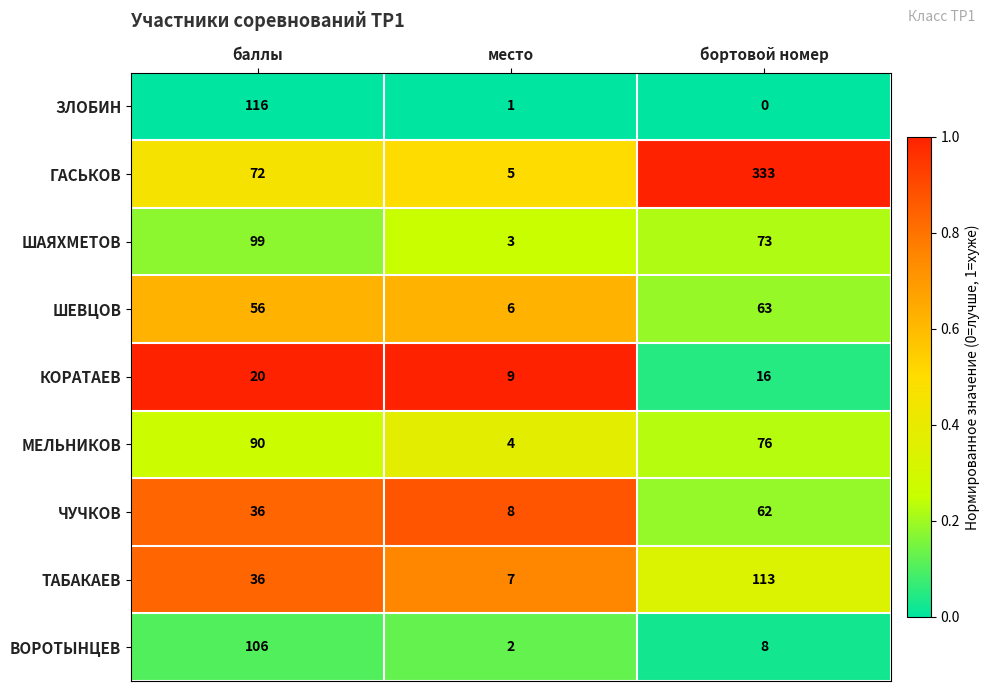

At which category is the sum across all series the highest?

бортовой номер